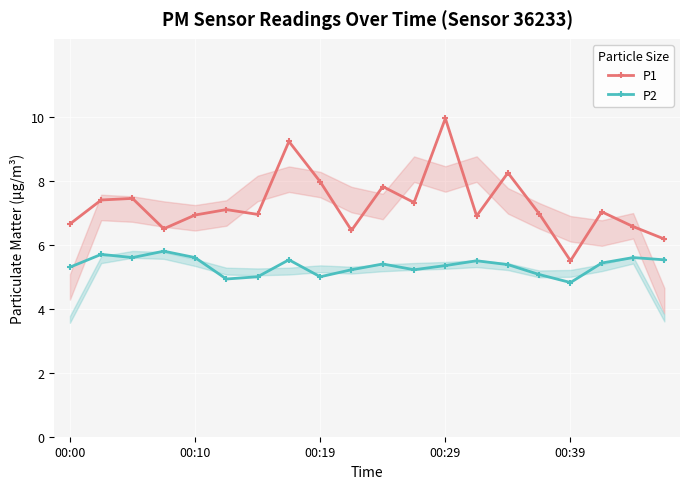

Which series has the largest total across all categories?

P1